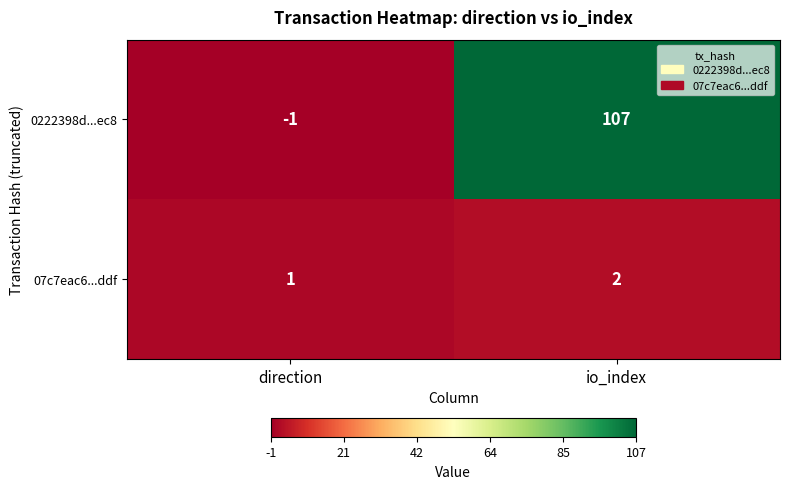

At how many categories does at least one series exceed 92?

1